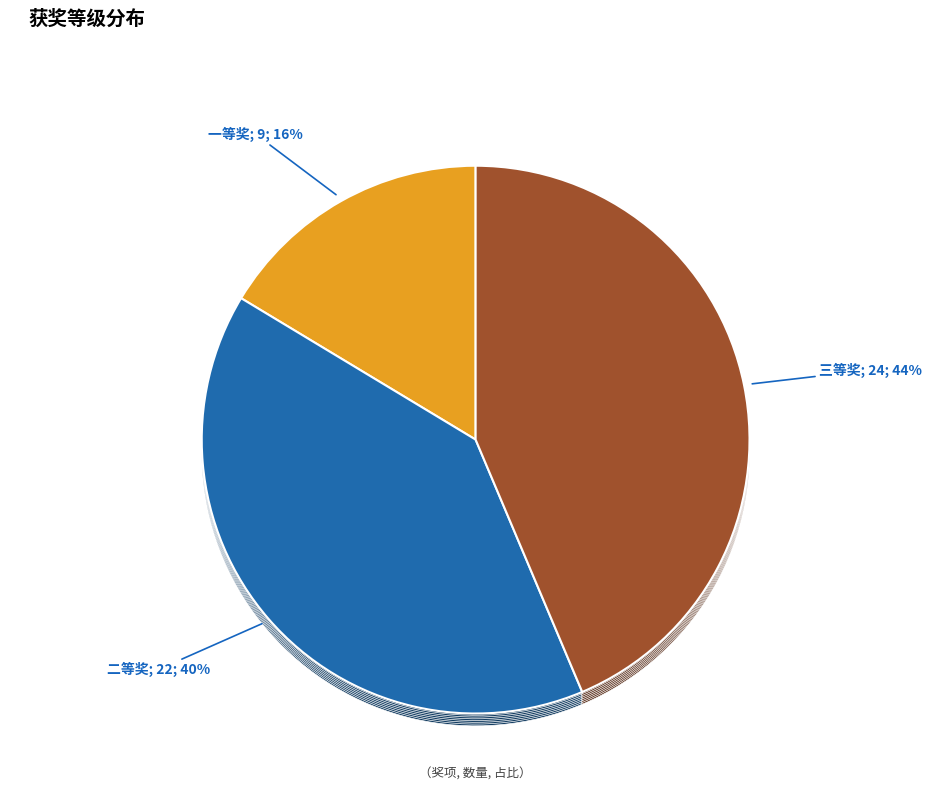

Does any single category account for the majority?

No